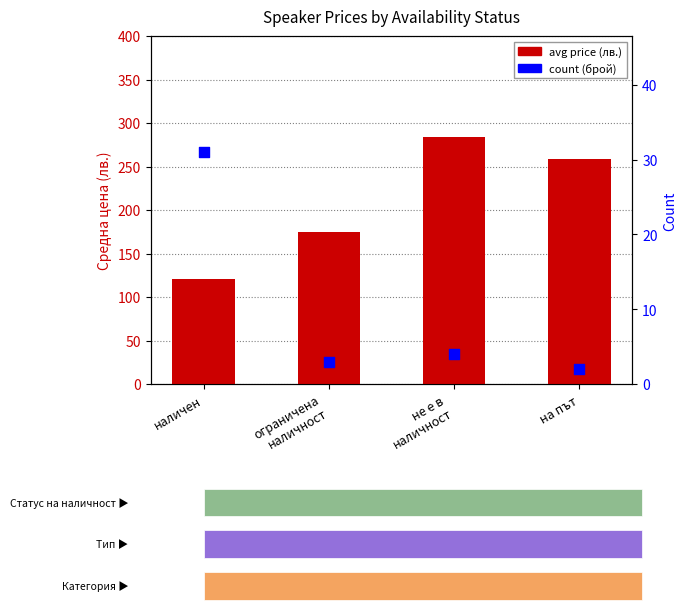

What are all the series names shown in the legend?

avg price, count